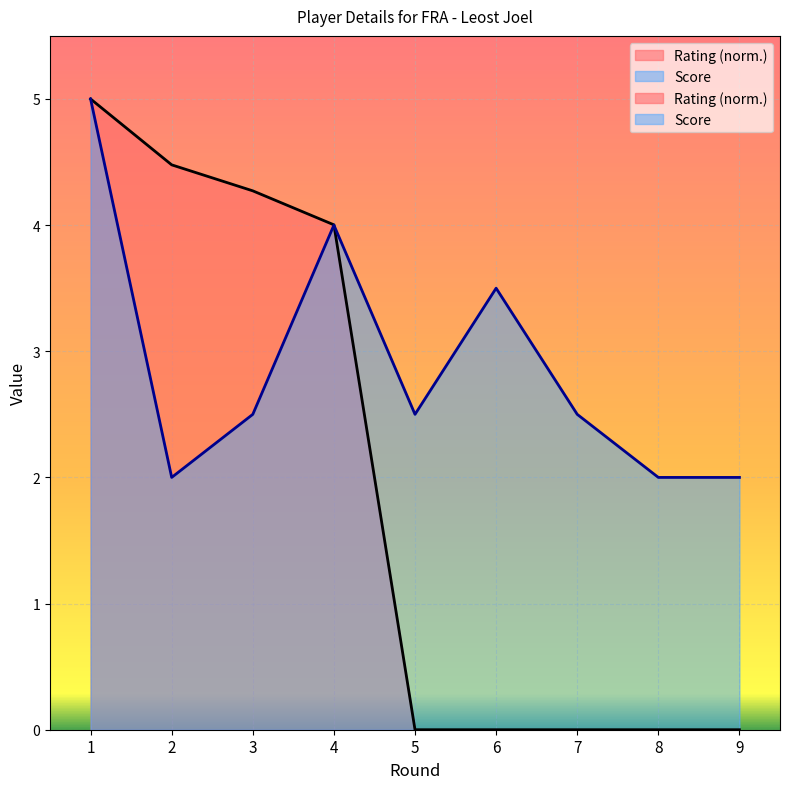

What is the total value across all series at 4?

8.0